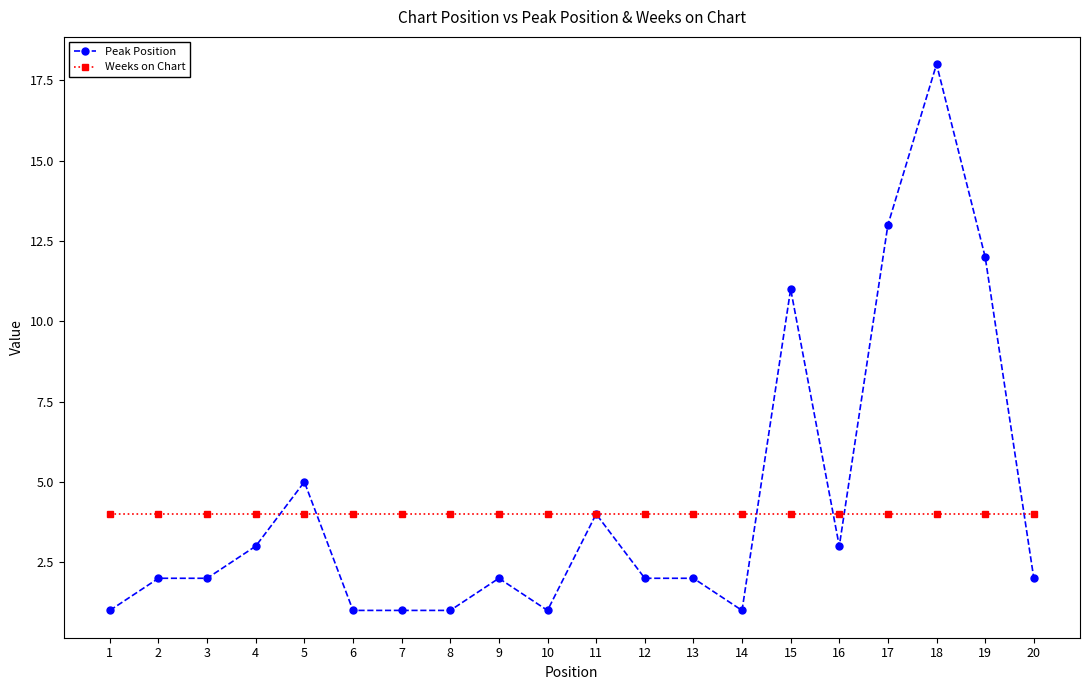

True or false: Peak Position and Weeks on Chart cross at least once.

True